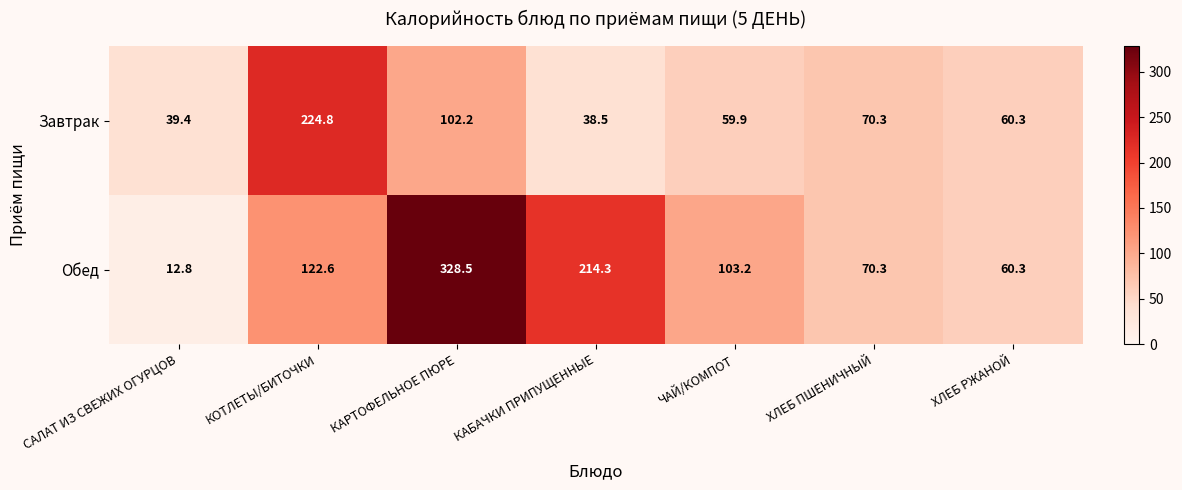

What is the sum of the Обед values at КАБАЧКИ ПРИПУЩЕННЫЕ and КОТЛЕТЫ/БИТОЧКИ?

336.9